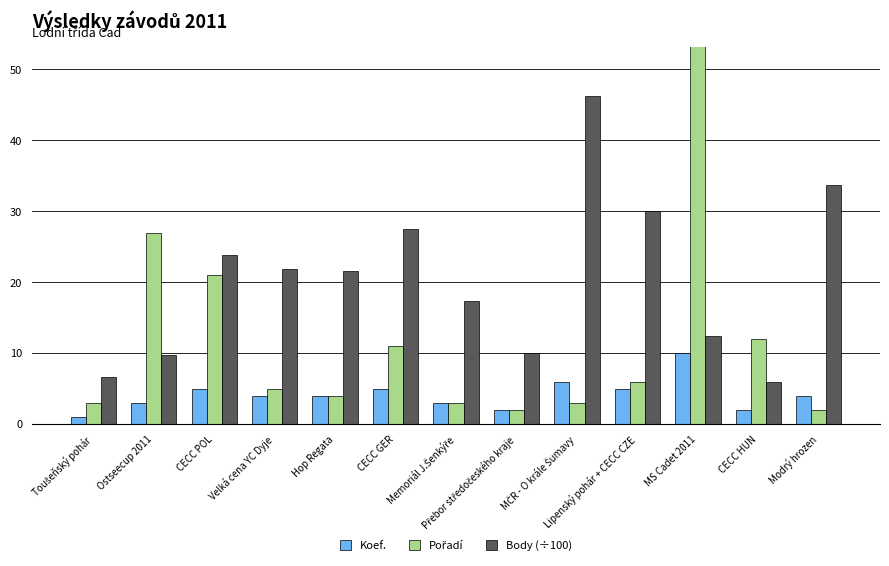

What are all the series names shown in the legend?

Koef., Pořadí, Body (÷100)